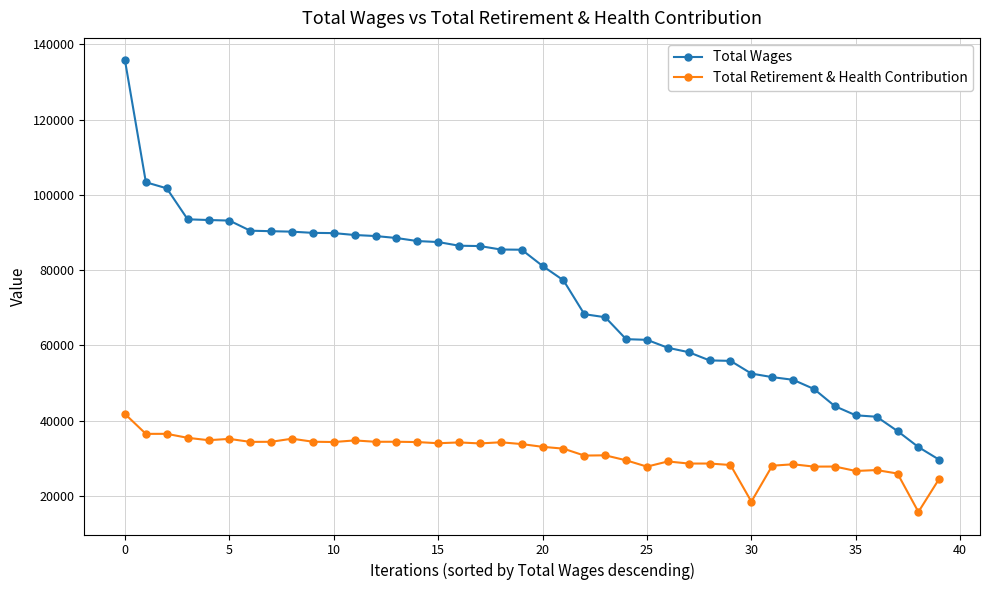

True or false: Total Retirement & Health Contribution and Total Wages intersect in this chart.

False